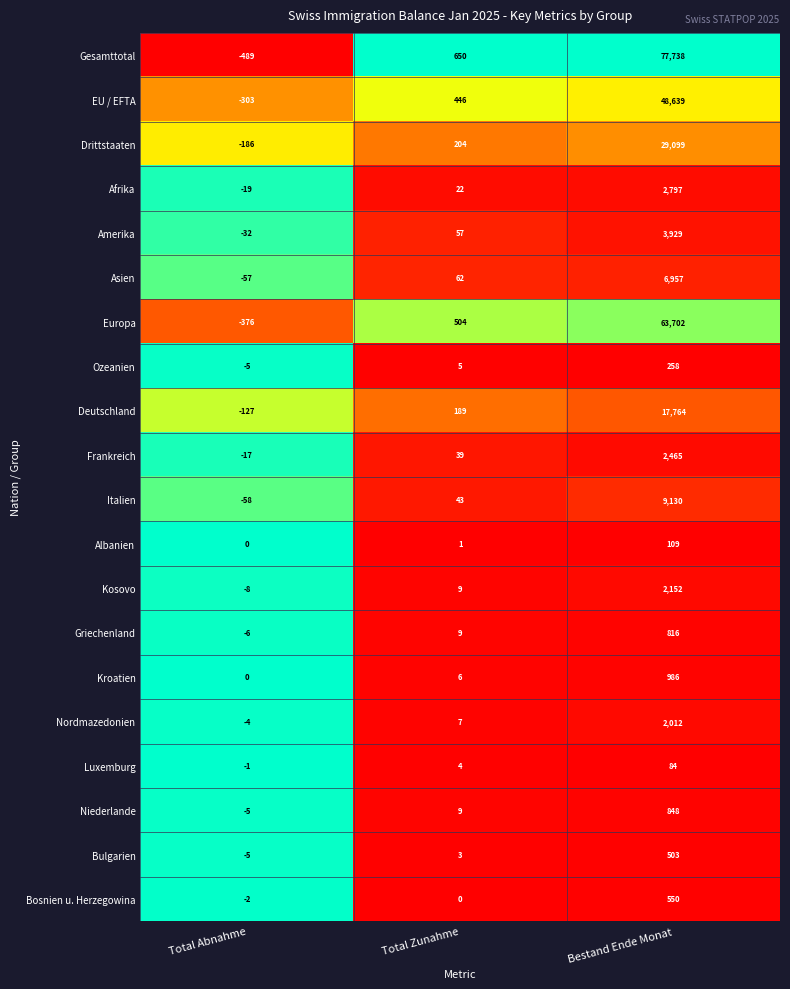

At which category is the sum across all series the highest?

Bestand Ende Monat